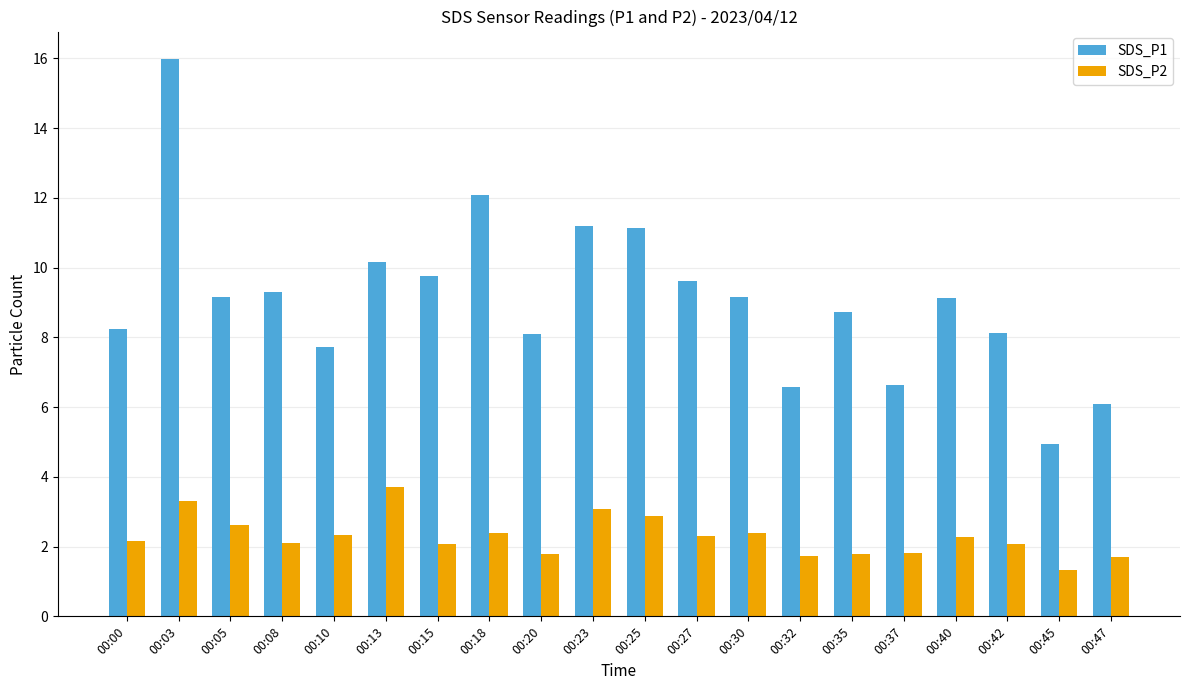

Which category has the highest value in the SDS_P2 series?

00:13